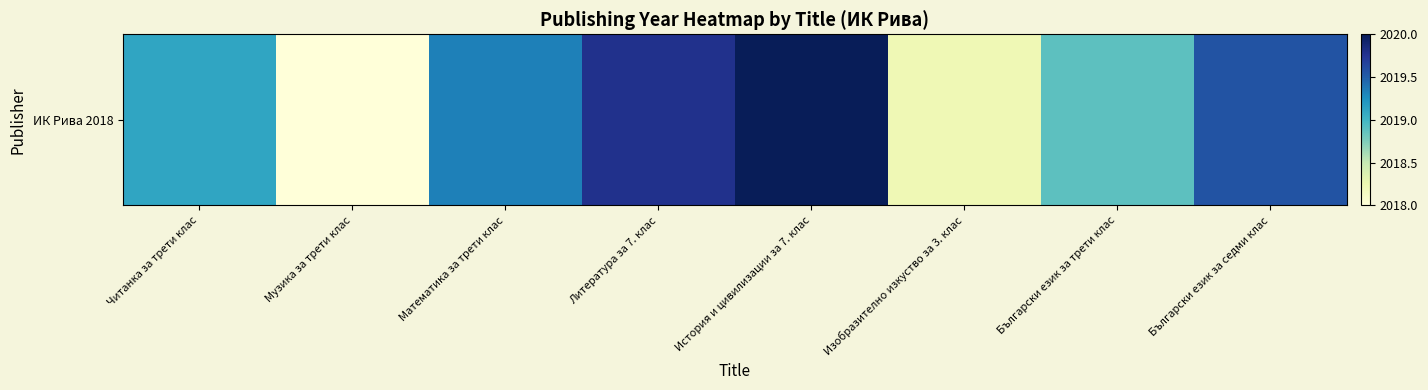

What is the smallest value displayed?

2018.0